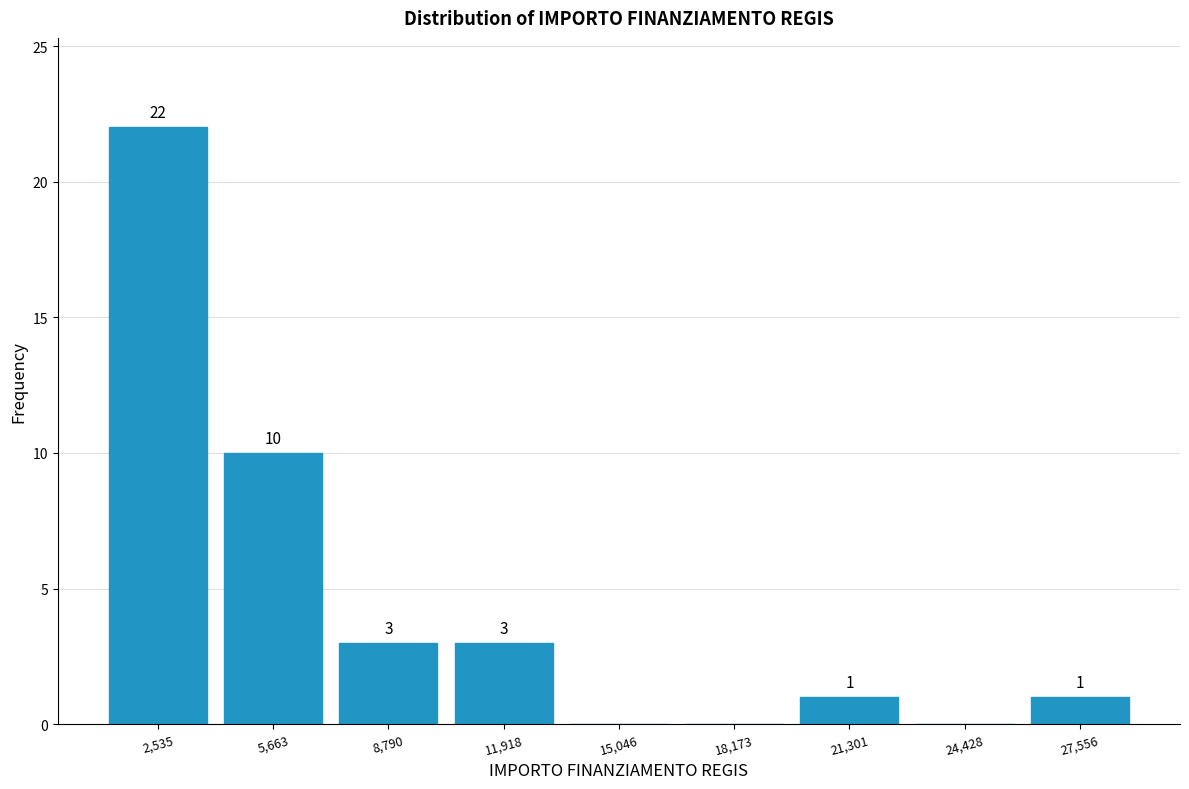

Which range on the x-axis has the tallest bar?

1000 to 4000